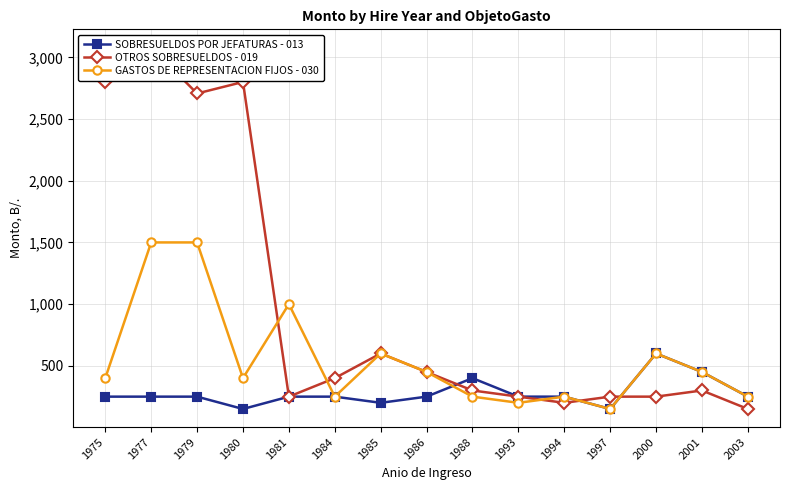

Reading right to left, list all the values displayed in this chart.

SOBRESUELDOS POR JEFATURAS - 013: 2003=250.0	2001=450.0	2000=600.0	1997=150.0	1994=250.0	1993=250.0	1988=400.0	1986=250.0	1985=200.0	1984=250.0	1981=250.0	1980=150.0	1979=250.0	1977=250.0	1975=250.0
OTROS SOBRESUELDOS - 019: 2003=150.0	2001=300.0	2000=250.0	1997=250.0	1994=200.0	1993=250.0	1988=300.0	1986=450.0	1985=600.0	1984=400.0	1981=250.0	1980=2800.6	1979=2707.2	1977=3080.7	1975=2800.6
GASTOS DE REPRESENTACION FIJOS - 030: 2003=250.0	2001=450.0	2000=600.0	1997=150.0	1994=250.0	1993=200.0	1988=250.0	1986=450.0	1985=600.0	1984=250.0	1981=1000.0	1980=400.0	1979=1500.0	1977=1500.0	1975=400.0